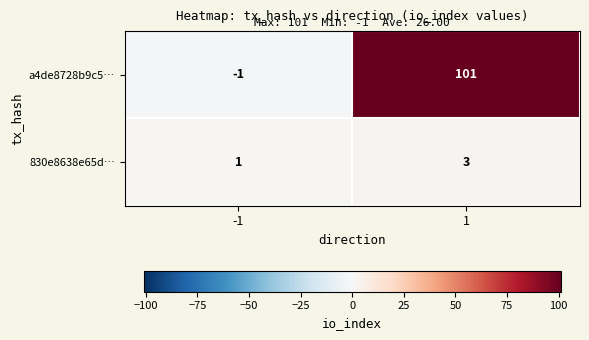

Which series changed the most between -1 and 1?

a4de8728b9c5…